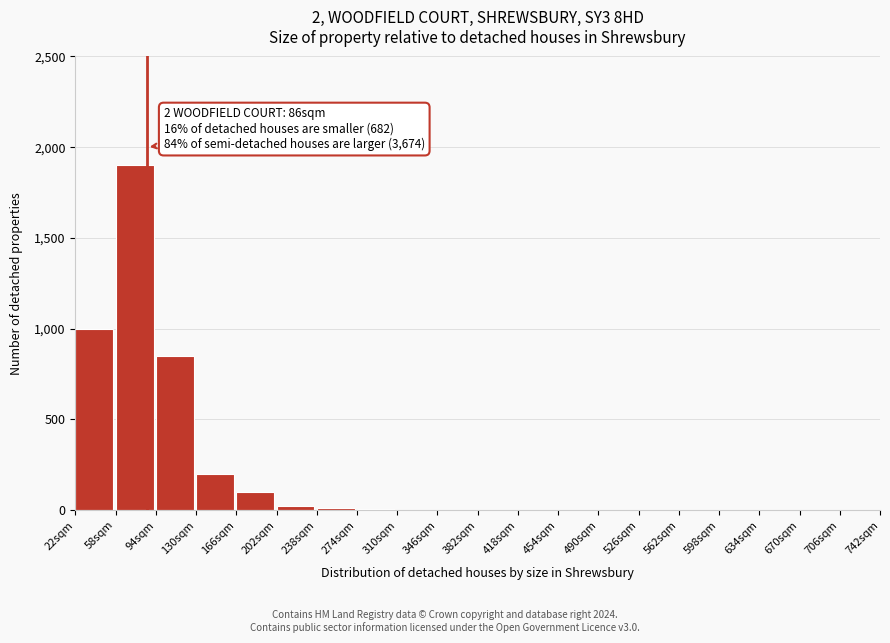

What is the maximum value shown in the chart?

1900